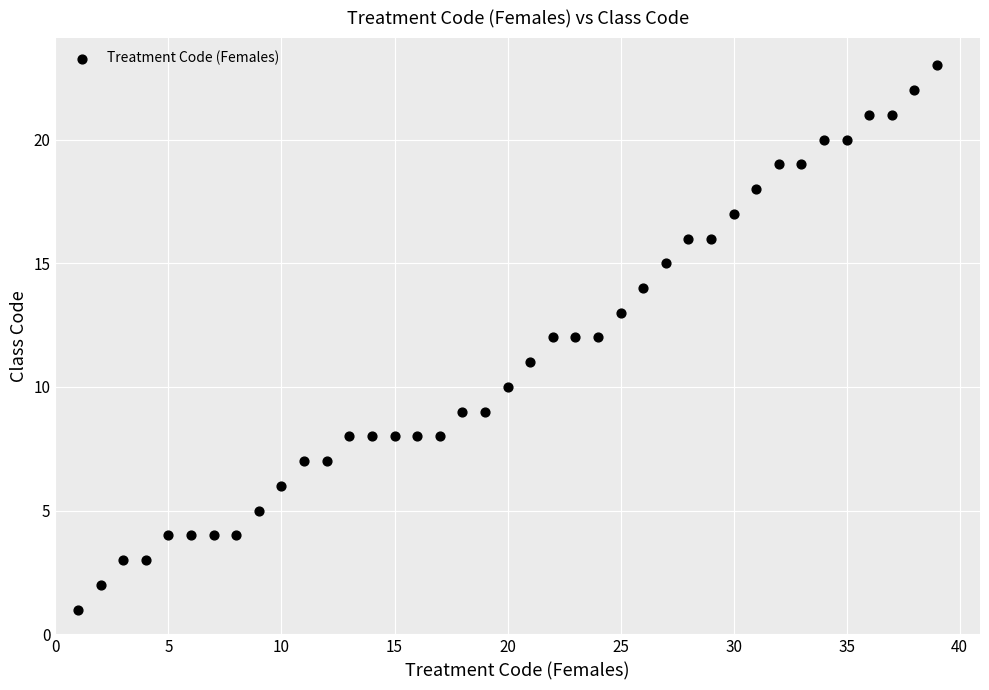

What is the range of X values (max minus min)?

38